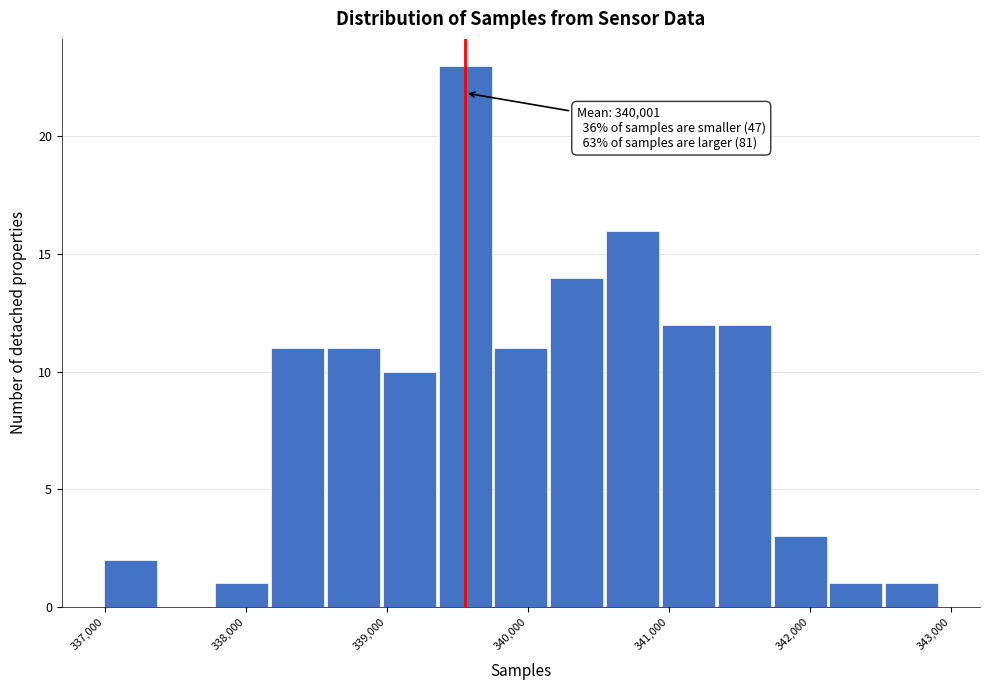

Around what value on the x-axis is the tallest bar? Give the approximate position of its centre, as read against the axis.

339600